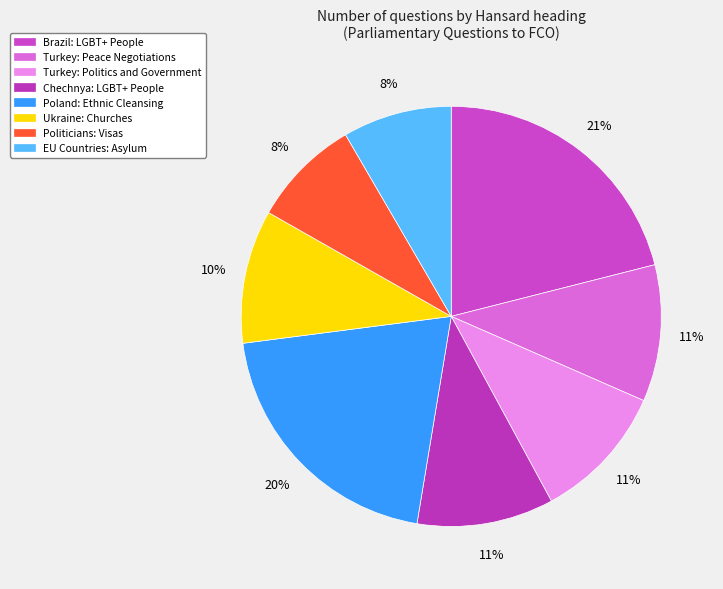

True or false: Turkey: Peace Negotiations accounts for 11% of the total.

True